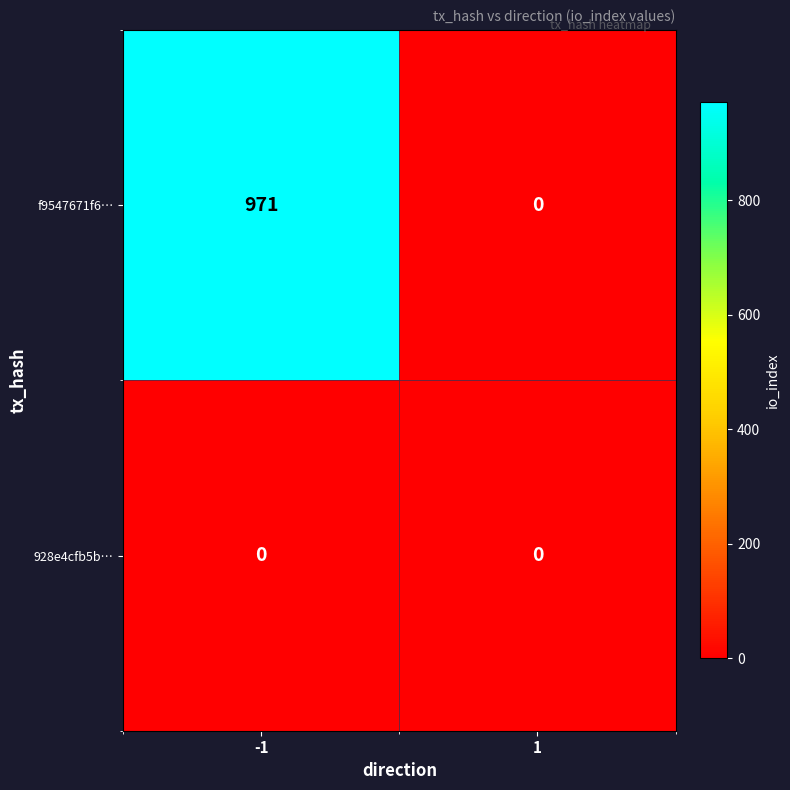

How many data points does each series have?

2